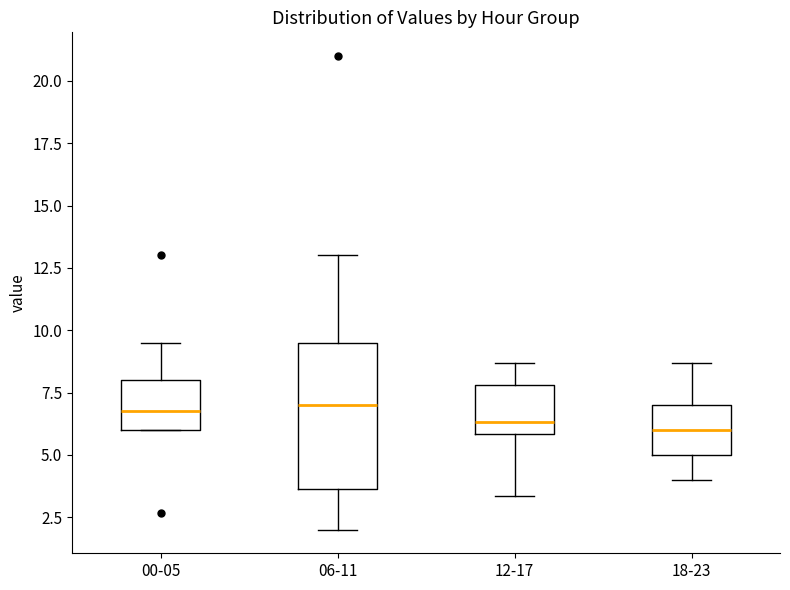

Where is the upper edge of the box for 00-05 on the y-axis? The values are not printed on the chart, so give them approximately, as read against the axis.

8.0